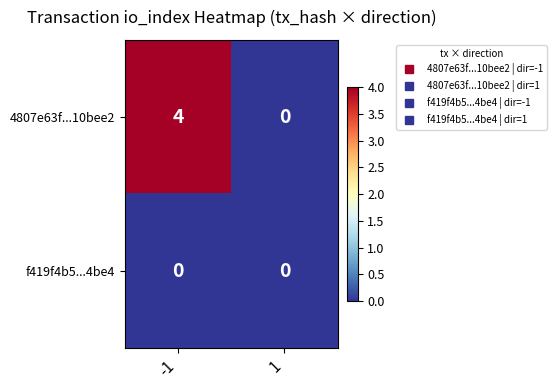

Reading left to right, transcribe all the data shown in this chart.

4807e63f...10bee2: -1=4	1=0
f419f4b5...4be4: -1=0	1=0